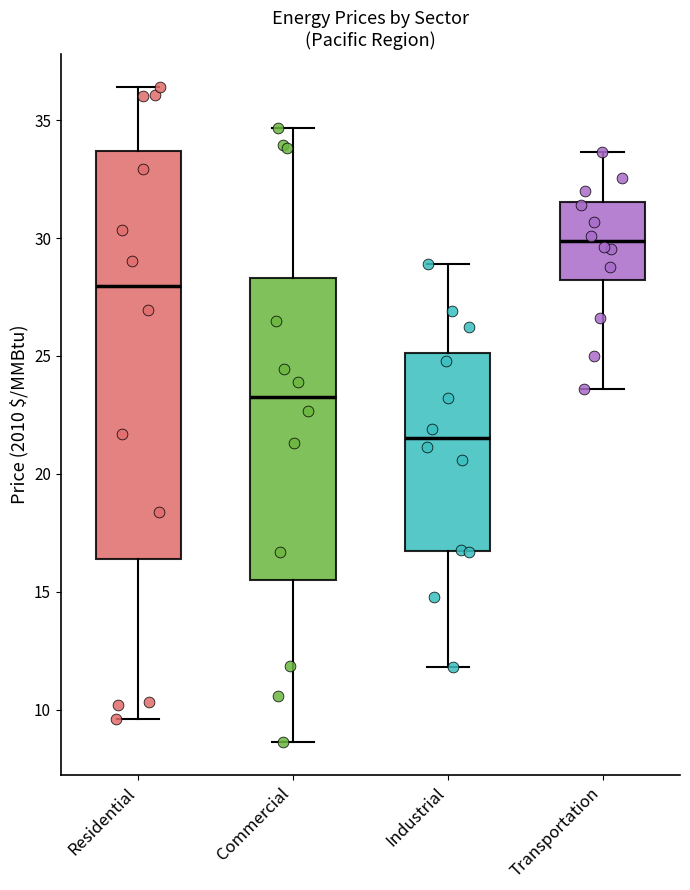

Reading left to right, transcribe this box plot: for each box, give where its median line is, the range the box spans, and where its two whiskers end, as read against the y-axis. The values are not printed on the chart, so give them approximately, as read against the axis.

Residential: median 28.0, box 16.5 to 33.5, whiskers 9.5 to 36.5
Commercial: median 23.5, box 15.5 to 28.5, whiskers 8.5 to 34.5
Industrial: median 21.5, box 16.5 to 25.0, whiskers 12.0 to 29.0
Transportation: median 30.0, box 28.0 to 31.5, whiskers 23.5 to 33.5